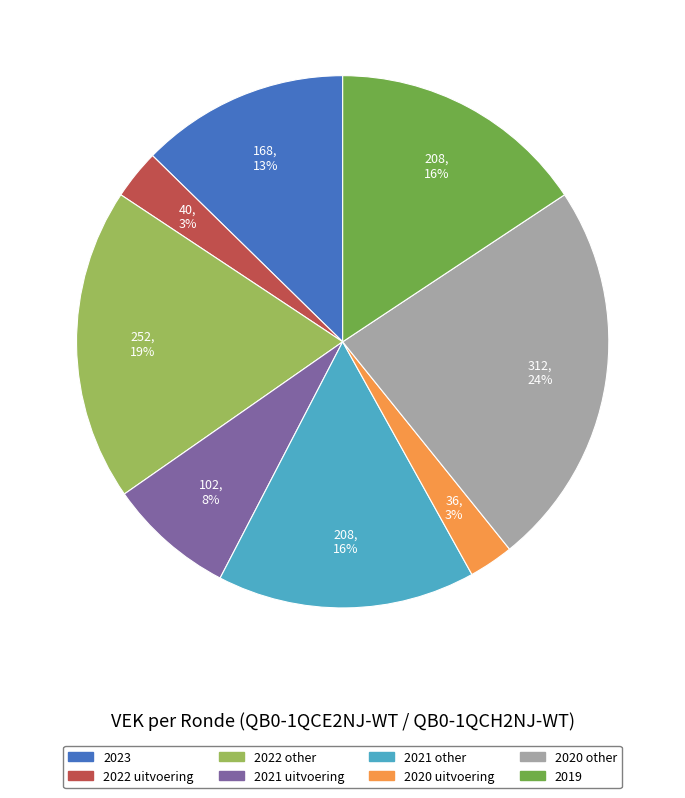

To the nearest percent, what is the difference between the largest and smallest slice percentages?

21%